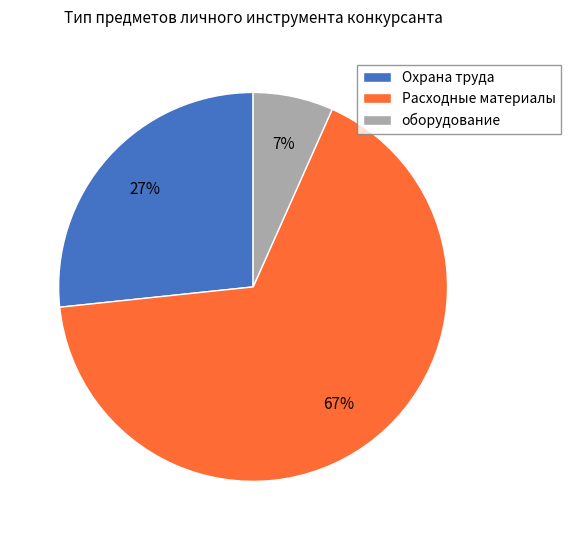

To the nearest percent, what is the difference between the оборудование and Охрана труда slice percentages?

20%